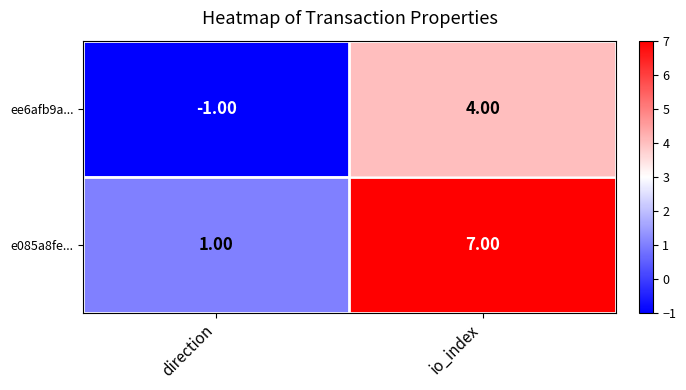

What is the sum of all ee6afb9a... values?

3